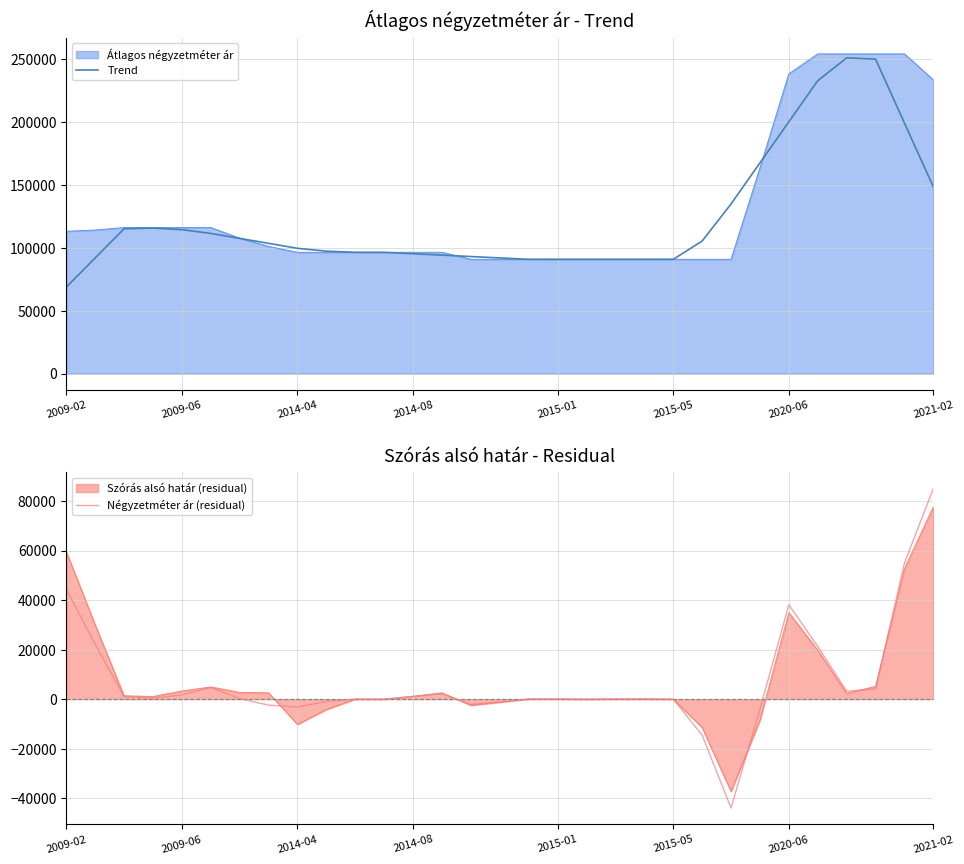

How many lines are shown in the chart?

2